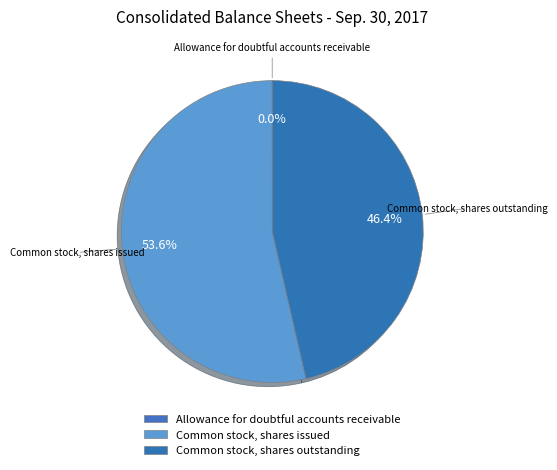

How many segments does this pie chart have?

3